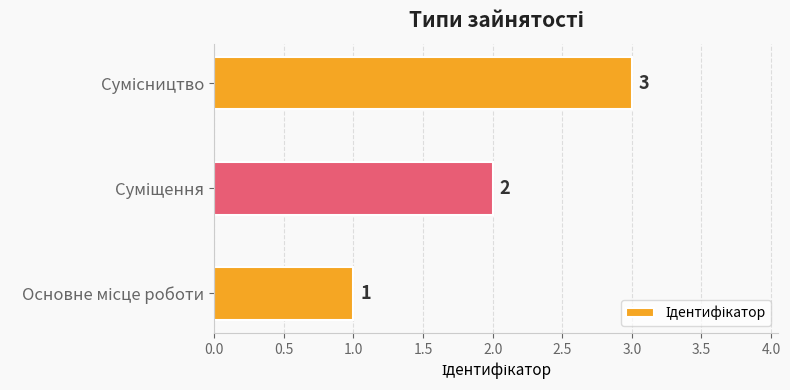

Does the chart contain any negative values?

No